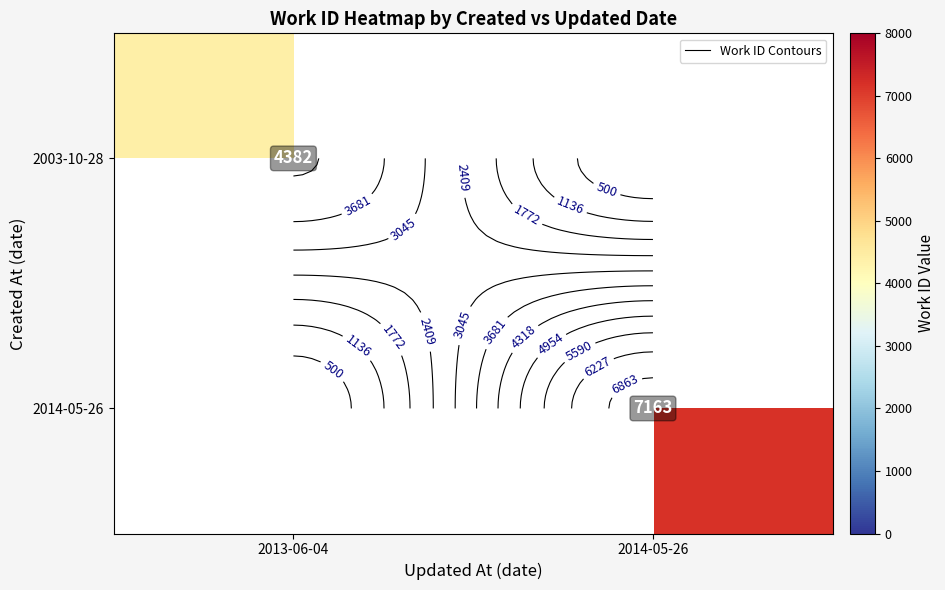

Count the number of categories in the chart.

2